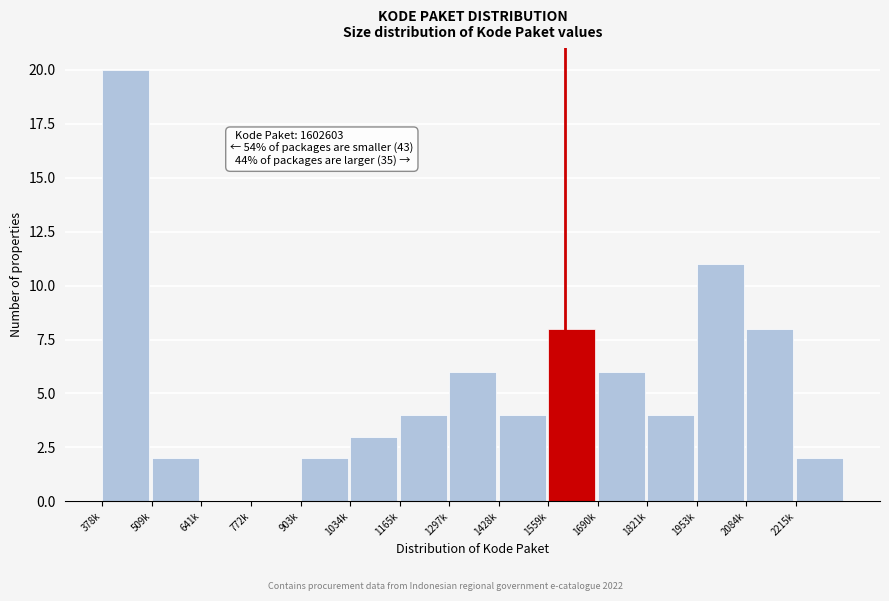

Reading left to right, what are all the values shown in this chart?

378k=20	509k=2	641k=0	772k=0	903k=2	1034k=3	1165k=4	1297k=6	1428k=4	1559k=8	1690k=6	1821k=4	1953k=11	2084k=8	2215k=2